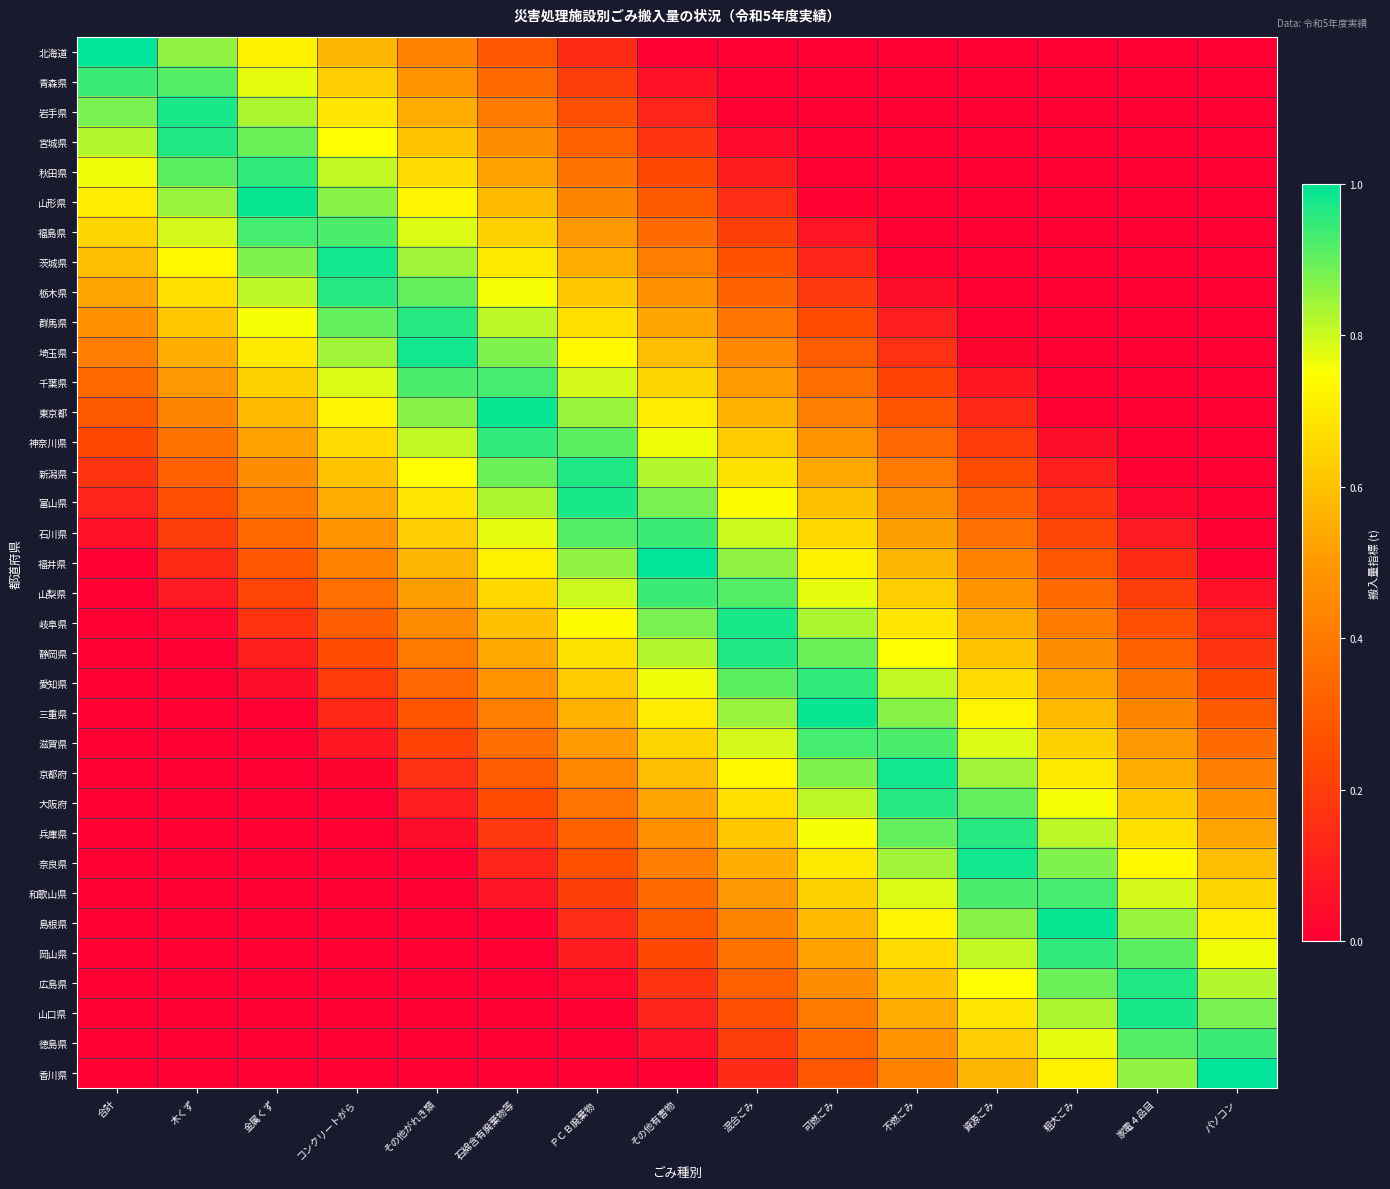

Reading right to left, transcribe all the data shown in this chart.

北海道: パソコン=0.0	家電４品目=0.0	粗大ごみ=0.0	資源ごみ=0.0	不燃ごみ=0.0	可燃ごみ=0.0	混合ごみ=0.0	その他有害物=0.0	ＰＣＢ廃棄物=0.1	石綿含有廃棄物等=0.3	その他がれき類=0.4	コンクリートがら=0.6	金属くず=0.7	木くず=0.9	合計=1.0
青森県: パソコン=0.0	家電４品目=0.0	粗大ごみ=0.0	資源ごみ=0.0	不燃ごみ=0.0	可燃ごみ=0.0	混合ごみ=0.0	その他有害物=0.1	ＰＣＢ廃棄物=0.2	石綿含有廃棄物等=0.3	その他がれき類=0.5	コンクリートがら=0.6	金属くず=0.8	木くず=0.9	合計=0.9
岩手県: パソコン=0.0	家電４品目=0.0	粗大ごみ=0.0	資源ごみ=0.0	不燃ごみ=0.0	可燃ごみ=0.0	混合ごみ=0.0	その他有害物=0.1	ＰＣＢ廃棄物=0.3	石綿含有廃棄物等=0.4	その他がれき類=0.5	コンクリートがら=0.7	金属くず=0.8	木くず=1.0	合計=0.9
宮城県: パソコン=0.0	家電４品目=0.0	粗大ごみ=0.0	資源ごみ=0.0	不燃ごみ=0.0	可燃ごみ=0.0	混合ごみ=0.0	その他有害物=0.2	ＰＣＢ廃棄物=0.3	石綿含有廃棄物等=0.5	その他がれき類=0.6	コンクリートがら=0.7	金属くず=0.9	木くず=1.0	合計=0.8
秋田県: パソコン=0.0	家電４品目=0.0	粗大ごみ=0.0	資源ごみ=0.0	不燃ごみ=0.0	可燃ごみ=0.0	混合ごみ=0.1	その他有害物=0.2	ＰＣＢ廃棄物=0.4	石綿含有廃棄物等=0.5	その他がれき類=0.7	コンクリートがら=0.8	金属くず=0.9	木くず=0.9	合計=0.8
山形県: パソコン=0.0	家電４品目=0.0	粗大ごみ=0.0	資源ごみ=0.0	不燃ごみ=0.0	可燃ごみ=0.0	混合ごみ=0.2	その他有害物=0.3	ＰＣＢ廃棄物=0.4	石綿含有廃棄物等=0.6	その他がれき類=0.7	コンクリートがら=0.9	金属くず=1.0	木くず=0.8	合計=0.7
福島県: パソコン=0.0	家電４品目=0.0	粗大ごみ=0.0	資源ごみ=0.0	不燃ごみ=0.0	可燃ごみ=0.1	混合ごみ=0.2	その他有害物=0.4	ＰＣＢ廃棄物=0.5	石綿含有廃棄物等=0.6	その他がれき類=0.8	コンクリートがら=0.9	金属くず=0.9	木くず=0.8	合計=0.6
茨城県: パソコン=0.0	家電４品目=0.0	粗大ごみ=0.0	資源ごみ=0.0	不燃ごみ=0.0	可燃ごみ=0.1	混合ごみ=0.3	その他有害物=0.4	ＰＣＢ廃棄物=0.6	石綿含有廃棄物等=0.7	その他がれき類=0.8	コンクリートがら=1.0	金属くず=0.9	木くず=0.7	合計=0.6
栃木県: パソコン=0.0	家電４品目=0.0	粗大ごみ=0.0	資源ごみ=0.0	不燃ごみ=0.0	可燃ごみ=0.2	混合ごみ=0.3	その他有害物=0.5	ＰＣＢ廃棄物=0.6	石綿含有廃棄物等=0.8	その他がれき類=0.9	コンクリートがら=1.0	金属くず=0.8	木くず=0.7	合計=0.5
群馬県: パソコン=0.0	家電４品目=0.0	粗大ごみ=0.0	資源ごみ=0.0	不燃ごみ=0.1	可燃ごみ=0.2	混合ごみ=0.4	その他有害物=0.5	ＰＣＢ廃棄物=0.7	石綿含有廃棄物等=0.8	その他がれき類=1.0	コンクリートがら=0.9	金属くず=0.8	木くず=0.6	合計=0.5
埼玉県: パソコン=0.0	家電４品目=0.0	粗大ごみ=0.0	資源ごみ=0.0	不燃ごみ=0.2	可燃ごみ=0.3	混合ごみ=0.4	その他有害物=0.6	ＰＣＢ廃棄物=0.7	石綿含有廃棄物等=0.9	その他がれき類=1.0	コンクリートがら=0.8	金属くず=0.7	木くず=0.6	合計=0.4
千葉県: パソコン=0.0	家電４品目=0.0	粗大ごみ=0.0	資源ごみ=0.1	不燃ごみ=0.2	可燃ごみ=0.4	混合ごみ=0.5	その他有害物=0.6	ＰＣＢ廃棄物=0.8	石綿含有廃棄物等=0.9	その他がれき類=0.9	コンクリートがら=0.8	金属くず=0.6	木くず=0.5	合計=0.4
東京都: パソコン=0.0	家電４品目=0.0	粗大ごみ=0.0	資源ごみ=0.1	不燃ごみ=0.3	可燃ごみ=0.4	混合ごみ=0.6	その他有害物=0.7	ＰＣＢ廃棄物=0.8	石綿含有廃棄物等=1.0	その他がれき類=0.9	コンクリートがら=0.7	金属くず=0.6	木くず=0.4	合計=0.3
神奈川県: パソコン=0.0	家電４品目=0.0	粗大ごみ=0.1	資源ごみ=0.2	不燃ごみ=0.3	可燃ごみ=0.5	混合ごみ=0.6	その他有害物=0.8	ＰＣＢ廃棄物=0.9	石綿含有廃棄物等=0.9	その他がれき類=0.8	コンクリートがら=0.7	金属くず=0.5	木くず=0.4	合計=0.2
新潟県: パソコン=0.0	家電４品目=0.0	粗大ごみ=0.1	資源ごみ=0.3	不燃ごみ=0.4	可燃ごみ=0.5	混合ごみ=0.7	その他有害物=0.8	ＰＣＢ廃棄物=1.0	石綿含有廃棄物等=0.9	その他がれき類=0.7	コンクリートがら=0.6	金属くず=0.5	木くず=0.3	合計=0.2
富山県: パソコン=0.0	家電４品目=0.0	粗大ごみ=0.2	資源ごみ=0.3	不燃ごみ=0.5	可燃ごみ=0.6	混合ごみ=0.7	その他有害物=0.9	ＰＣＢ廃棄物=1.0	石綿含有廃棄物等=0.8	その他がれき類=0.7	コンクリートがら=0.5	金属くず=0.4	木くず=0.3	合計=0.1
石川県: パソコン=0.0	家電４品目=0.1	粗大ごみ=0.2	資源ごみ=0.4	不燃ごみ=0.5	可燃ごみ=0.7	混合ごみ=0.8	その他有害物=0.9	ＰＣＢ廃棄物=0.9	石綿含有廃棄物等=0.8	その他がれき類=0.6	コンクリートがら=0.5	金属くず=0.3	木くず=0.2	合計=0.1
福井県: パソコン=0.0	家電４品目=0.1	粗大ごみ=0.3	資源ごみ=0.4	不燃ごみ=0.6	可燃ごみ=0.7	混合ごみ=0.9	その他有害物=1.0	ＰＣＢ廃棄物=0.9	石綿含有廃棄物等=0.7	その他がれき類=0.6	コンクリートがら=0.4	金属くず=0.3	木くず=0.1	合計=0.0
山梨県: パソコン=0.1	家電４品目=0.2	粗大ごみ=0.3	資源ごみ=0.5	不燃ごみ=0.6	可燃ごみ=0.8	混合ごみ=0.9	その他有害物=0.9	ＰＣＢ廃棄物=0.8	石綿含有廃棄物等=0.7	その他がれき類=0.5	コンクリートがら=0.4	金属くず=0.2	木くず=0.1	合計=0.0
岐阜県: パソコン=0.1	家電４品目=0.3	粗大ごみ=0.4	資源ごみ=0.5	不燃ごみ=0.7	可燃ごみ=0.8	混合ごみ=1.0	その他有害物=0.9	ＰＣＢ廃棄物=0.7	石綿含有廃棄物等=0.6	その他がれき類=0.5	コンクリートがら=0.3	金属くず=0.2	木くず=0.0	合計=0.0
静岡県: パソコン=0.2	家電４品目=0.3	粗大ごみ=0.5	資源ごみ=0.6	不燃ごみ=0.7	可燃ごみ=0.9	混合ごみ=1.0	その他有害物=0.8	ＰＣＢ廃棄物=0.7	石綿含有廃棄物等=0.5	その他がれき類=0.4	コンクリートがら=0.3	金属くず=0.1	木くず=0.0	合計=0.0
愛知県: パソコン=0.2	家電４品目=0.4	粗大ごみ=0.5	資源ごみ=0.7	不燃ごみ=0.8	可燃ごみ=0.9	混合ごみ=0.9	その他有害物=0.8	ＰＣＢ廃棄物=0.6	石綿含有廃棄物等=0.5	その他がれき類=0.3	コンクリートがら=0.2	金属くず=0.1	木くず=0.0	合計=0.0
三重県: パソコン=0.3	家電４品目=0.4	粗大ごみ=0.6	資源ごみ=0.7	不燃ごみ=0.9	可燃ごみ=1.0	混合ごみ=0.8	その他有害物=0.7	ＰＣＢ廃棄物=0.6	石綿含有廃棄物等=0.4	その他がれき類=0.3	コンクリートがら=0.1	金属くず=0.0	木くず=0.0	合計=0.0
滋賀県: パソコン=0.4	家電４品目=0.5	粗大ごみ=0.6	資源ごみ=0.8	不燃ごみ=0.9	可燃ごみ=0.9	混合ごみ=0.8	その他有害物=0.6	ＰＣＢ廃棄物=0.5	石綿含有廃棄物等=0.4	その他がれき類=0.2	コンクリートがら=0.1	金属くず=0.0	木くず=0.0	合計=0.0
京都府: パソコン=0.4	家電４品目=0.6	粗大ごみ=0.7	資源ごみ=0.8	不燃ごみ=1.0	可燃ごみ=0.9	混合ごみ=0.7	その他有害物=0.6	ＰＣＢ廃棄物=0.4	石綿含有廃棄物等=0.3	その他がれき類=0.2	コンクリートがら=0.0	金属くず=0.0	木くず=0.0	合計=0.0
大阪府: パソコン=0.5	家電４品目=0.6	粗大ごみ=0.8	資源ごみ=0.9	不燃ごみ=1.0	可燃ごみ=0.8	混合ごみ=0.7	その他有害物=0.5	ＰＣＢ廃棄物=0.4	石綿含有廃棄物等=0.2	その他がれき類=0.1	コンクリートがら=0.0	金属くず=0.0	木くず=0.0	合計=0.0
兵庫県: パソコン=0.5	家電４品目=0.7	粗大ごみ=0.8	資源ごみ=1.0	不燃ごみ=0.9	可燃ごみ=0.8	混合ごみ=0.6	その他有害物=0.5	ＰＣＢ廃棄物=0.3	石綿含有廃棄物等=0.2	その他がれき類=0.0	コンクリートがら=0.0	金属くず=0.0	木くず=0.0	合計=0.0
奈良県: パソコン=0.6	家電４品目=0.7	粗大ごみ=0.9	資源ごみ=1.0	不燃ごみ=0.8	可燃ごみ=0.7	混合ごみ=0.6	その他有害物=0.4	ＰＣＢ廃棄物=0.3	石綿含有廃棄物等=0.1	その他がれき類=0.0	コンクリートがら=0.0	金属くず=0.0	木くず=0.0	合計=0.0
和歌山県: パソコン=0.6	家電４品目=0.8	粗大ごみ=0.9	資源ごみ=0.9	不燃ごみ=0.8	可燃ごみ=0.6	混合ごみ=0.5	その他有害物=0.4	ＰＣＢ廃棄物=0.2	石綿含有廃棄物等=0.1	その他がれき類=0.0	コンクリートがら=0.0	金属くず=0.0	木くず=0.0	合計=0.0
島根県: パソコン=0.7	家電４品目=0.8	粗大ごみ=1.0	資源ごみ=0.9	不燃ごみ=0.7	可燃ごみ=0.6	混合ごみ=0.4	その他有害物=0.3	ＰＣＢ廃棄物=0.2	石綿含有廃棄物等=0.0	その他がれき類=0.0	コンクリートがら=0.0	金属くず=0.0	木くず=0.0	合計=0.0
岡山県: パソコン=0.8	家電４品目=0.9	粗大ごみ=0.9	資源ごみ=0.8	不燃ごみ=0.7	可燃ごみ=0.5	混合ごみ=0.4	その他有害物=0.2	ＰＣＢ廃棄物=0.1	石綿含有廃棄物等=0.0	その他がれき類=0.0	コンクリートがら=0.0	金属くず=0.0	木くず=0.0	合計=0.0
広島県: パソコン=0.8	家電４品目=1.0	粗大ごみ=0.9	資源ごみ=0.7	不燃ごみ=0.6	可燃ごみ=0.5	混合ごみ=0.3	その他有害物=0.2	ＰＣＢ廃棄物=0.0	石綿含有廃棄物等=0.0	その他がれき類=0.0	コンクリートがら=0.0	金属くず=0.0	木くず=0.0	合計=0.0
山口県: パソコン=0.9	家電４品目=1.0	粗大ごみ=0.8	資源ごみ=0.7	不燃ごみ=0.5	可燃ごみ=0.4	混合ごみ=0.3	その他有害物=0.1	ＰＣＢ廃棄物=0.0	石綿含有廃棄物等=0.0	その他がれき類=0.0	コンクリートがら=0.0	金属くず=0.0	木くず=0.0	合計=0.0
徳島県: パソコン=0.9	家電４品目=0.9	粗大ごみ=0.8	資源ごみ=0.6	不燃ごみ=0.5	可燃ごみ=0.3	混合ごみ=0.2	その他有害物=0.1	ＰＣＢ廃棄物=0.0	石綿含有廃棄物等=0.0	その他がれき類=0.0	コンクリートがら=0.0	金属くず=0.0	木くず=0.0	合計=0.0
香川県: パソコン=1.0	家電４品目=0.9	粗大ごみ=0.7	資源ごみ=0.6	不燃ごみ=0.4	可燃ごみ=0.3	混合ごみ=0.1	その他有害物=0.0	ＰＣＢ廃棄物=0.0	石綿含有廃棄物等=0.0	その他がれき類=0.0	コンクリートがら=0.0	金属くず=0.0	木くず=0.0	合計=0.0